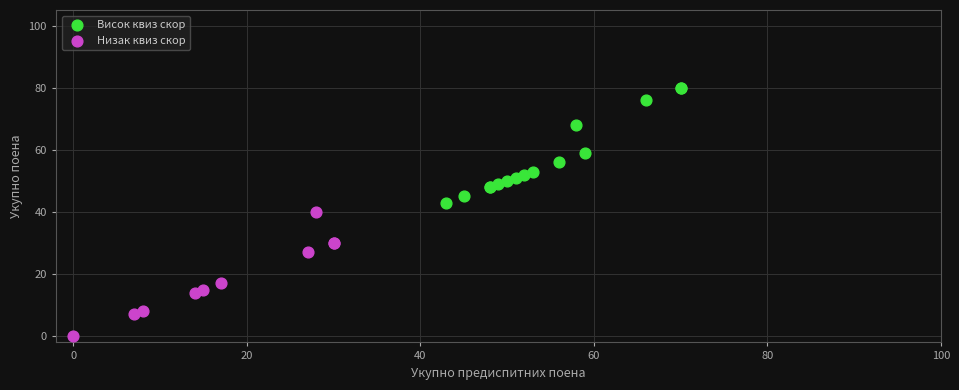

Which series reaches the maximum Y coordinate?

Висок квиз скор